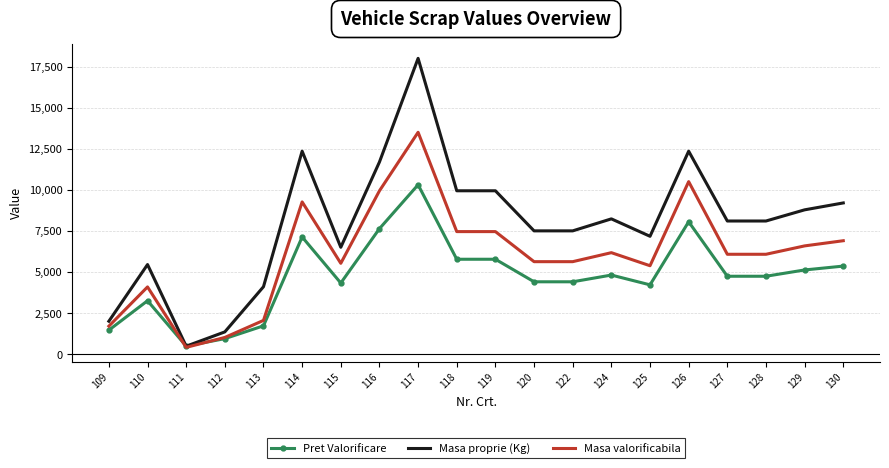

List the series in order of their overall mean, highest first.

Masa proprie (Kg), Masa valorificabila, Pret Valorificare